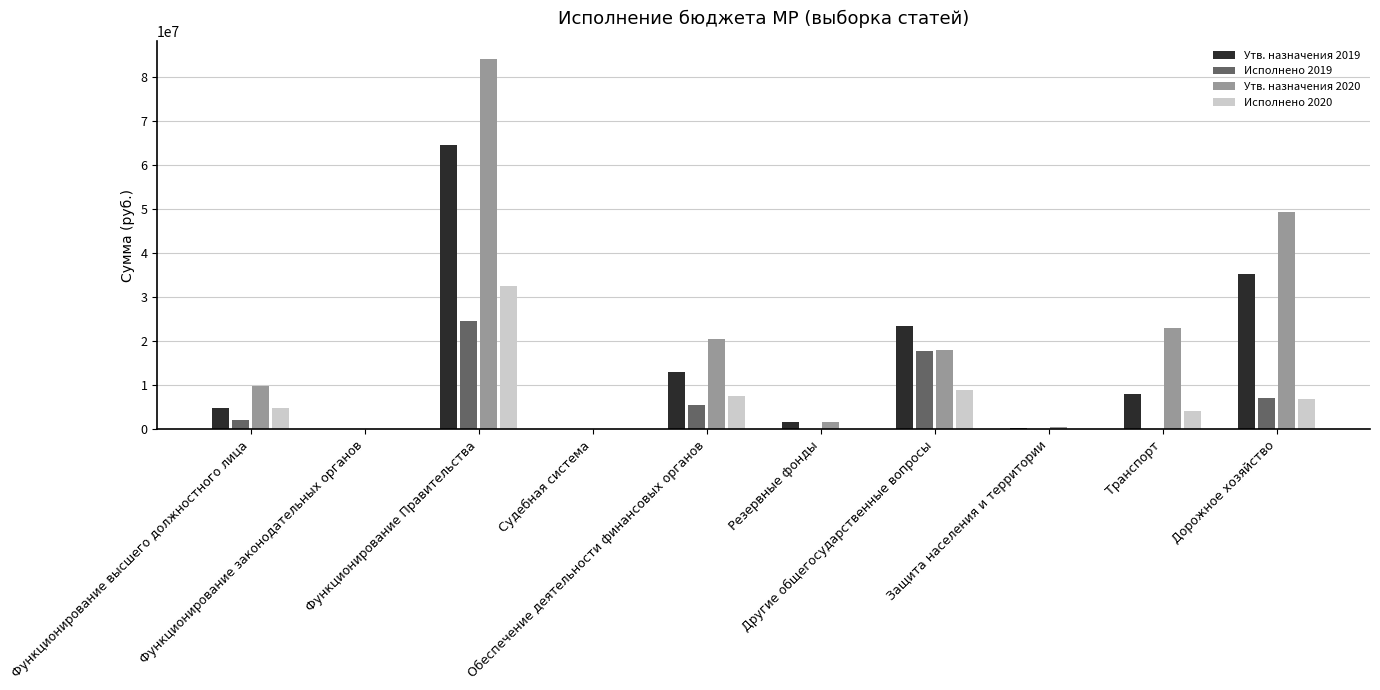

What value does the Исполнено 2020 series have at Функционирование законодательных органов?

112745.0